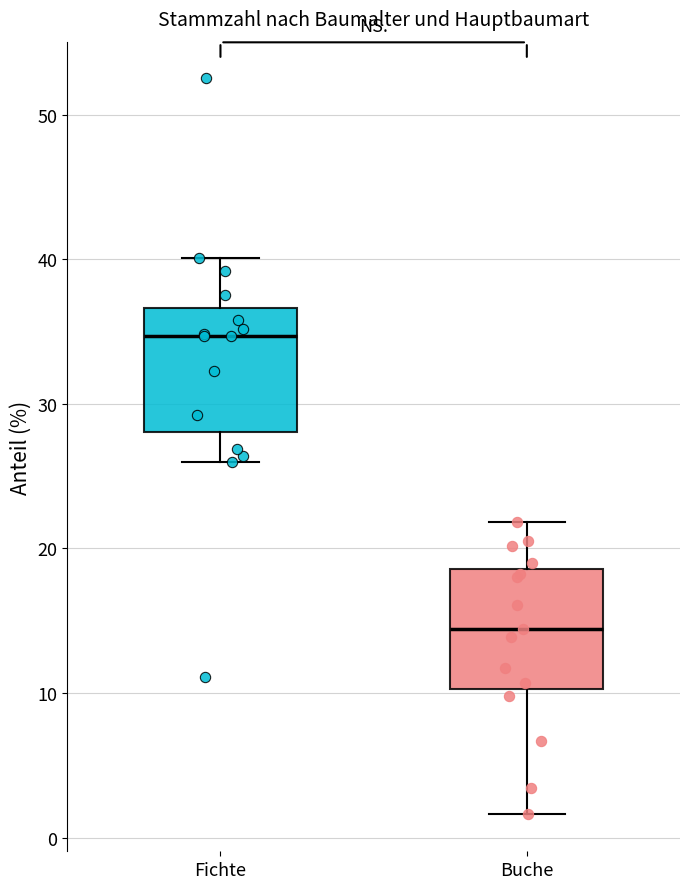

Reading left to right, read every box against the y-axis: the position of its median line, the range the box covers, and the ends of its whiskers. The values are not printed on the chart, so give them approximately, as read against the axis.

Fichte: median 35, box 28 to 37, whiskers 26 to 40
Buche: median 14, box 10 to 19, whiskers 2 to 22